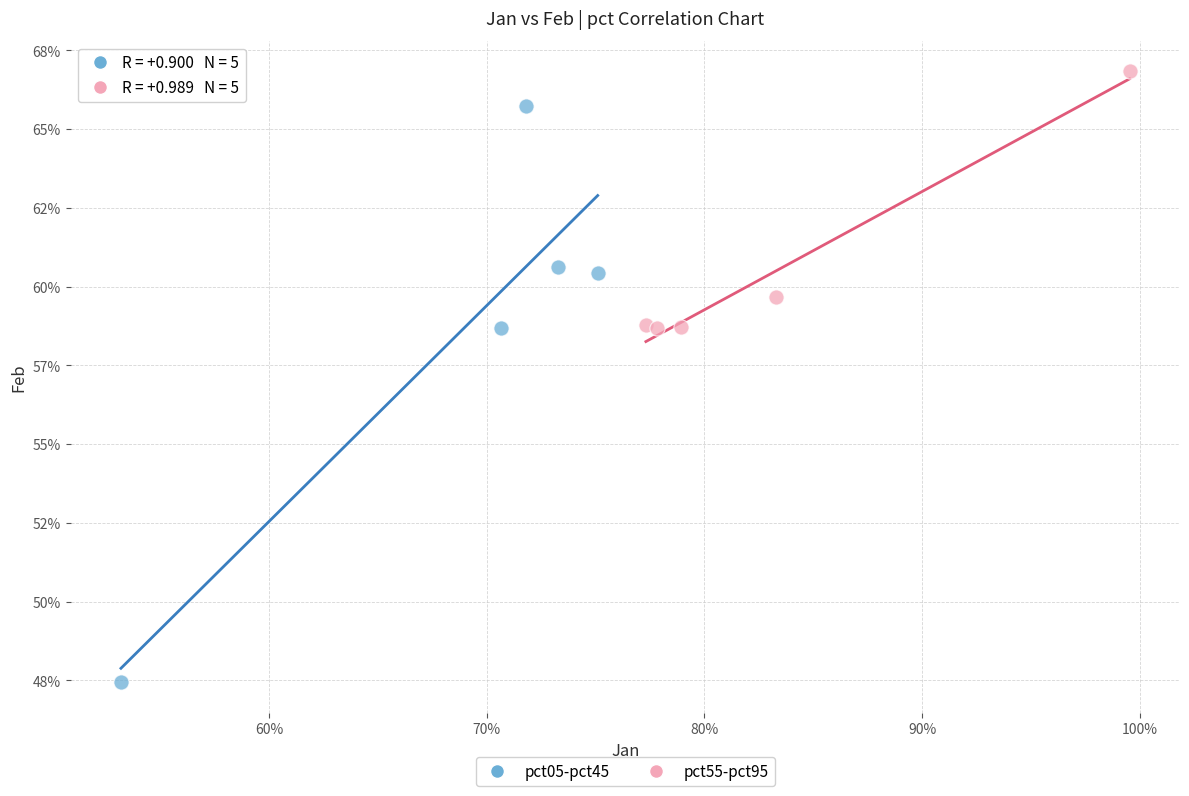

Which series has the widest spread of Y values?

pct05-pct45